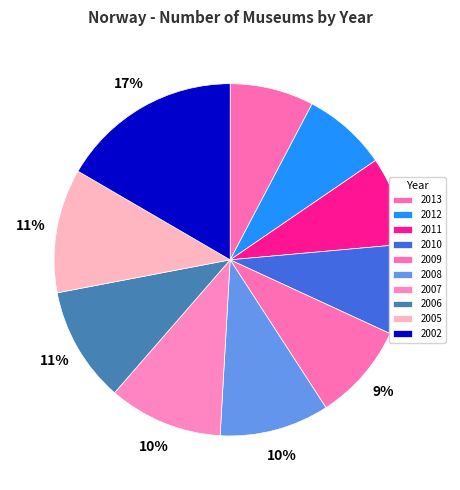

Count the number of slices in the pie.

10